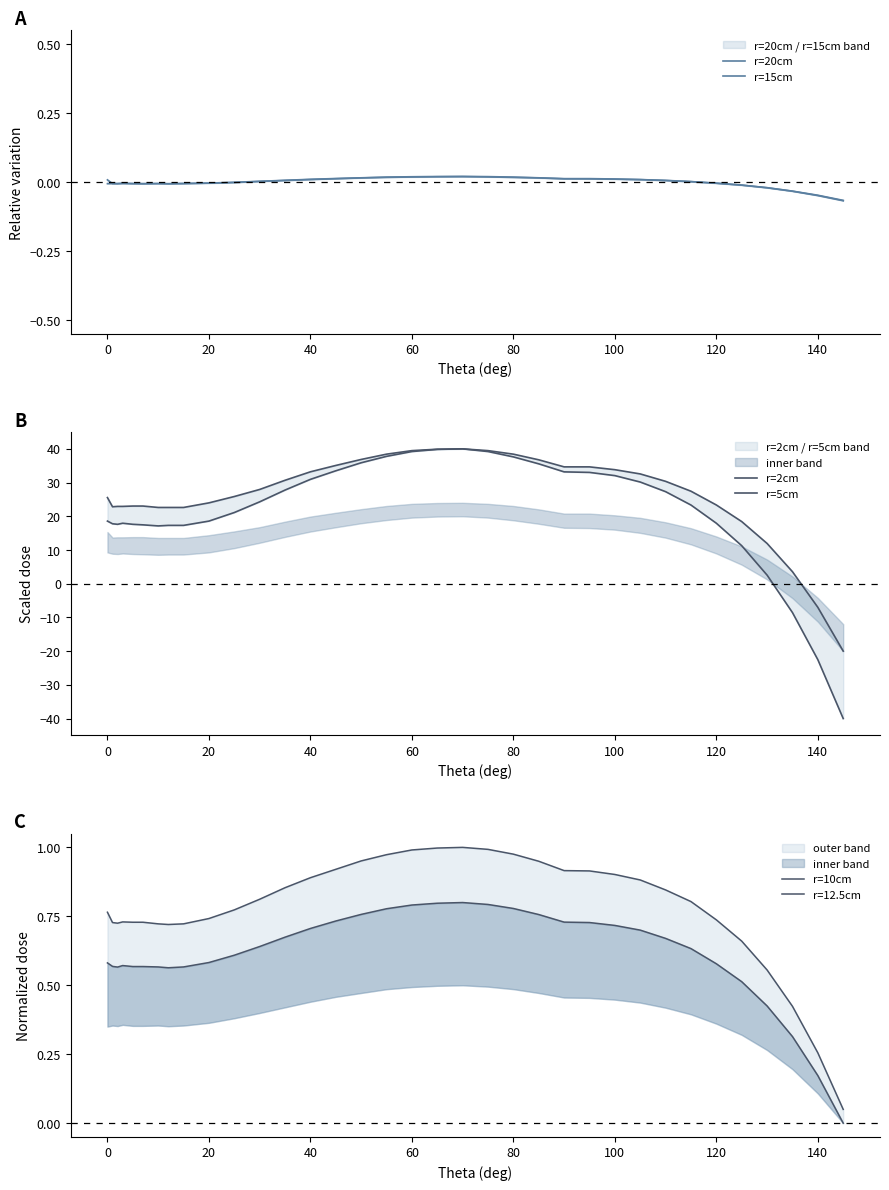

At how many categories does at least one series exceed -36?

35